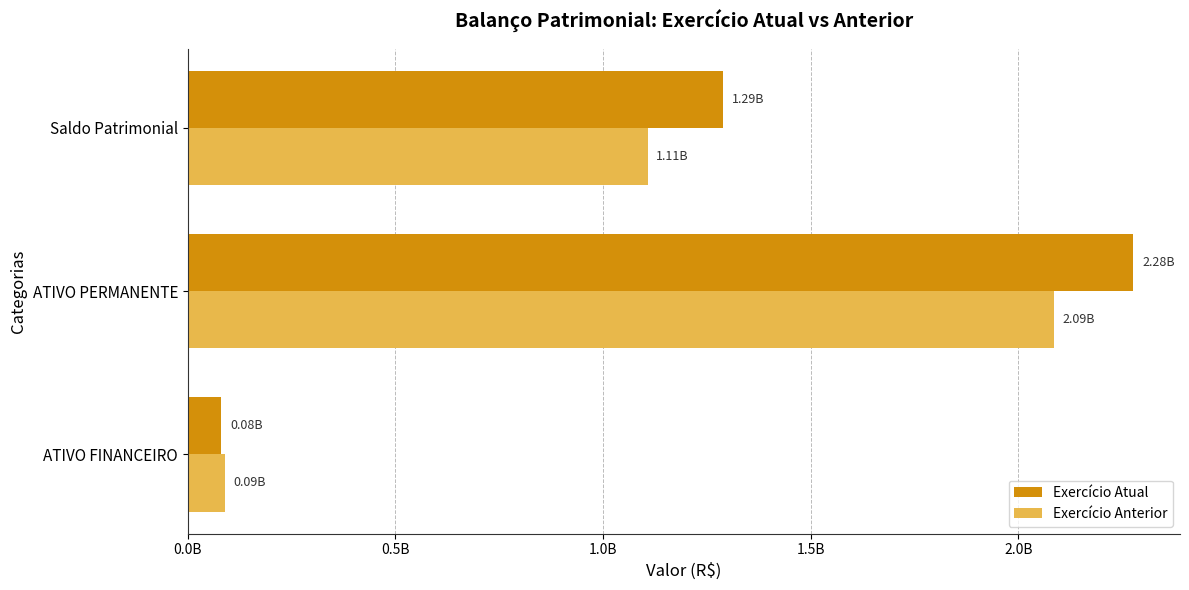

What are all the series names shown in the legend?

Exercício Atual, Exercício Anterior